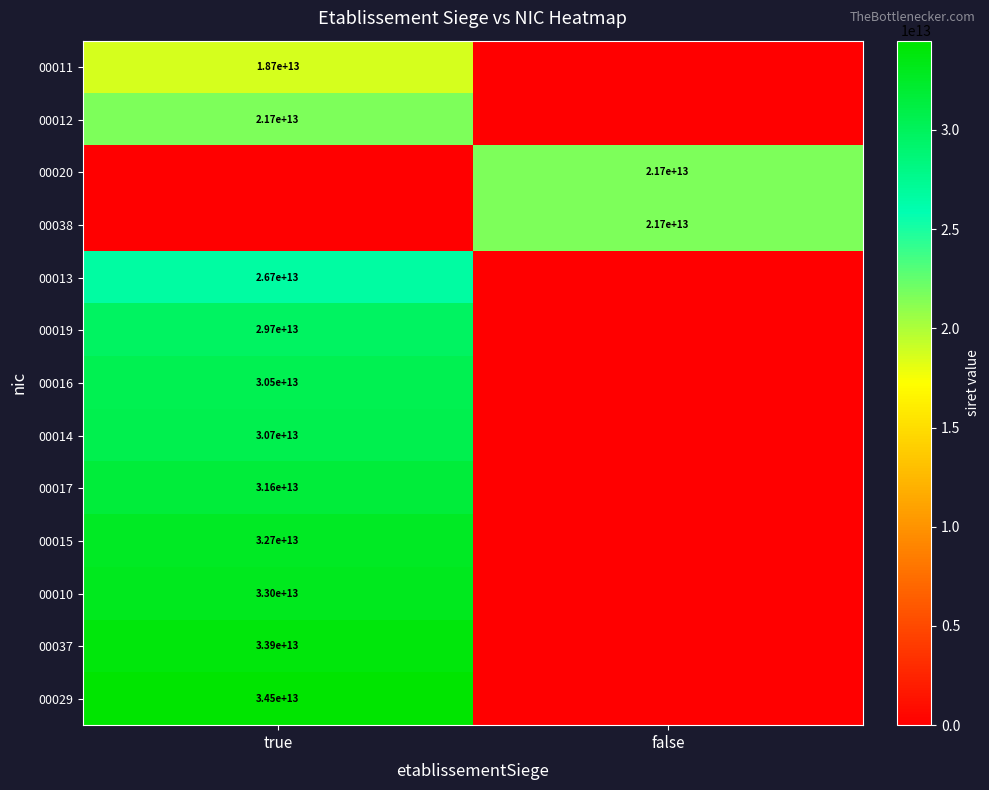

The 00037 series shows 33900000000000 at true. True or false?

True